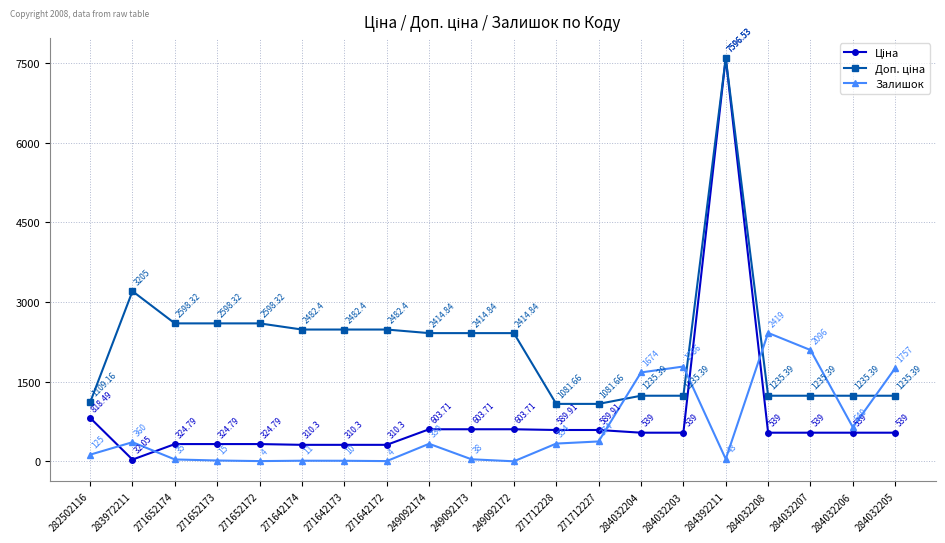

What is the difference between the highest and lowest values at 271712228?

747.7